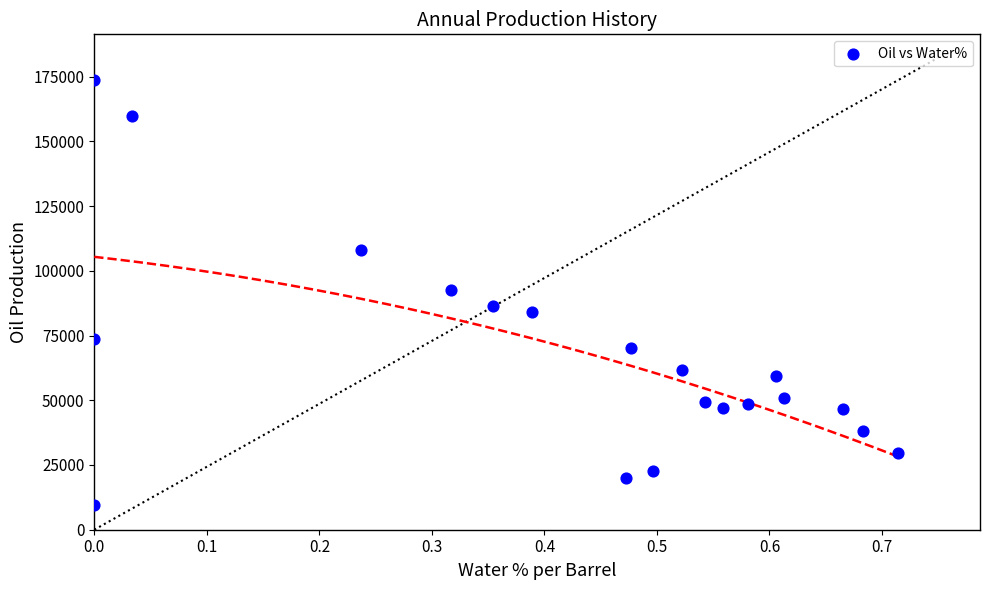

What is the range of Y values (max minus min)?

164065